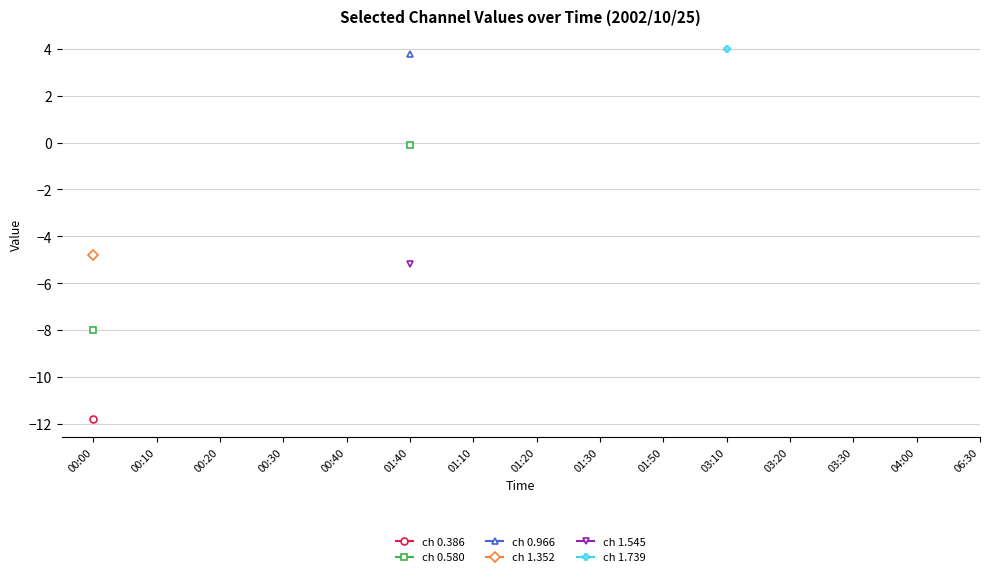

True or false: ch 0.386 and ch 0.966 cross at least once.

False